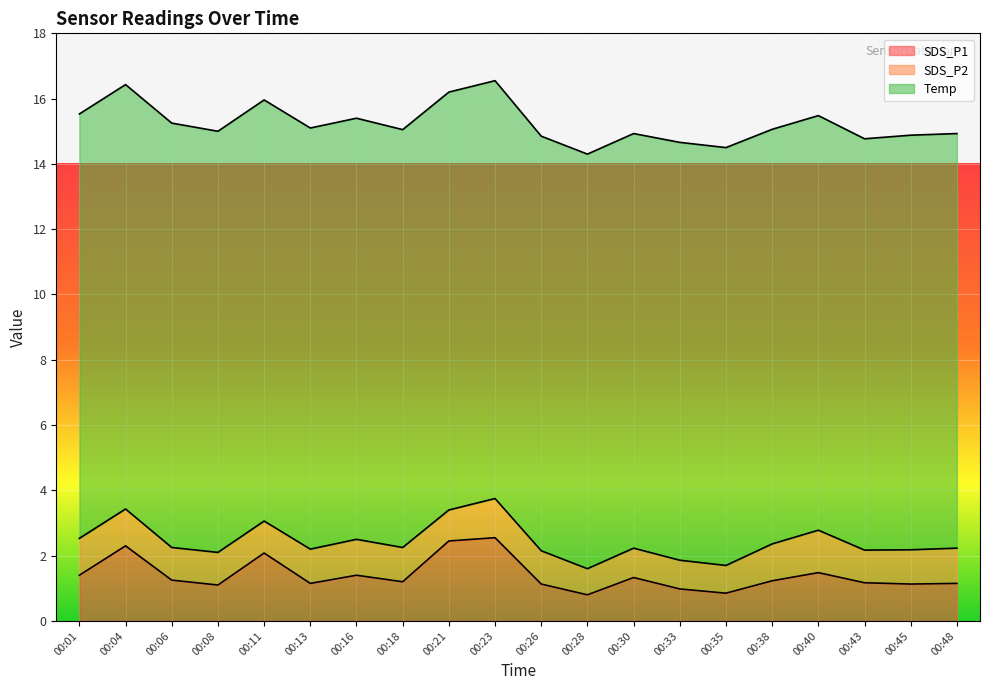

At which label does SDS_P1 reach its peak?

00:23